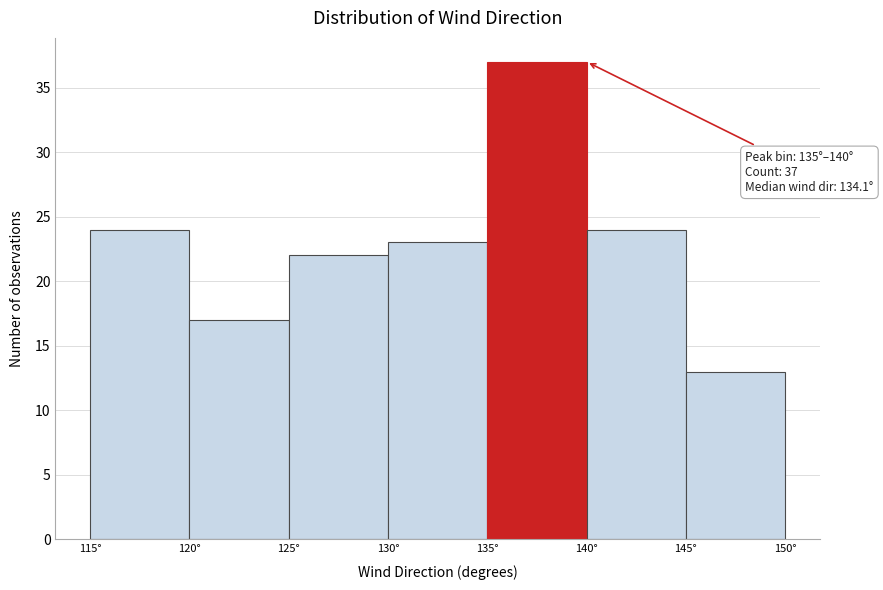

Which range on the x-axis has the tallest bar?

135 to 140